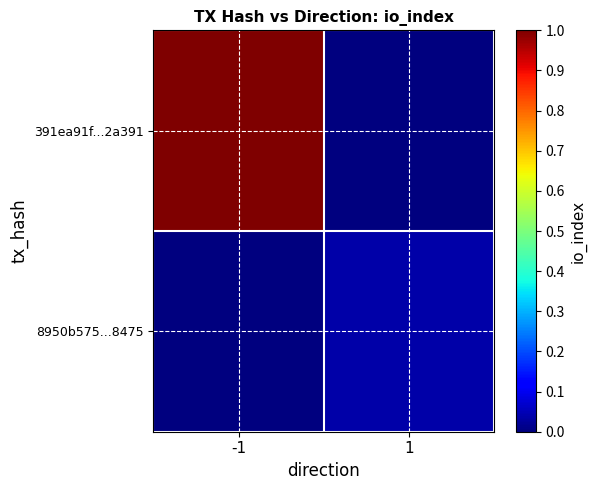

Rank the series by their average value, from highest to lowest.

391ea91f...2a391, 8950b575...8475